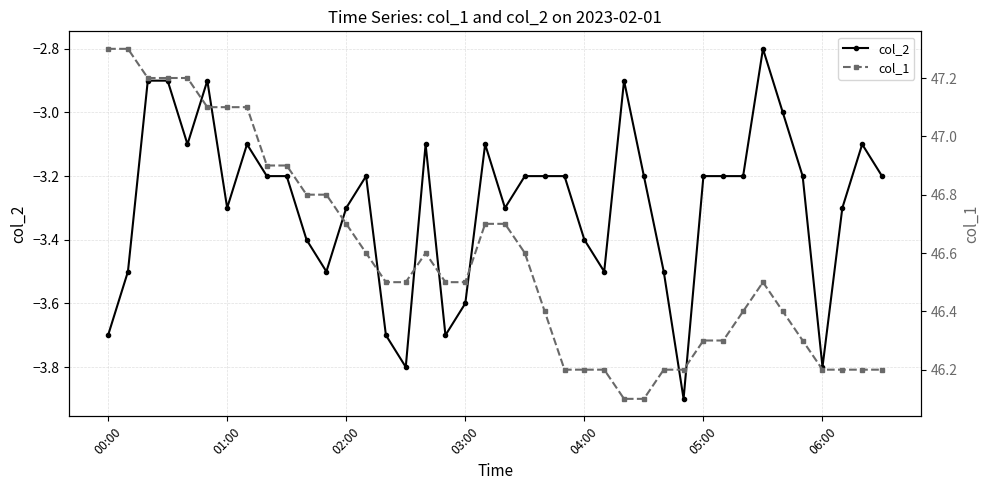

What is the lowest value of the col_2 series?

-3.9